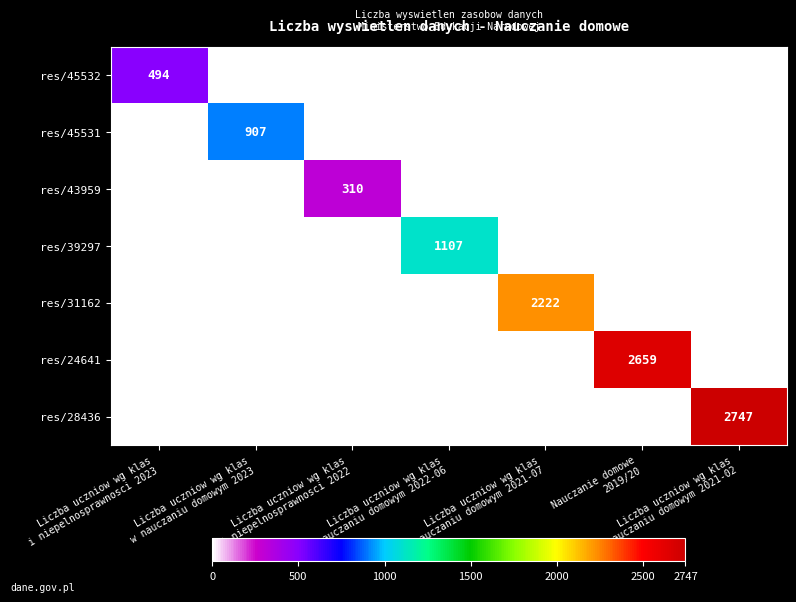

Which category has the highest value across all series?

Liczba uczniow wg klas
w nauczaniu domowym 2021-02